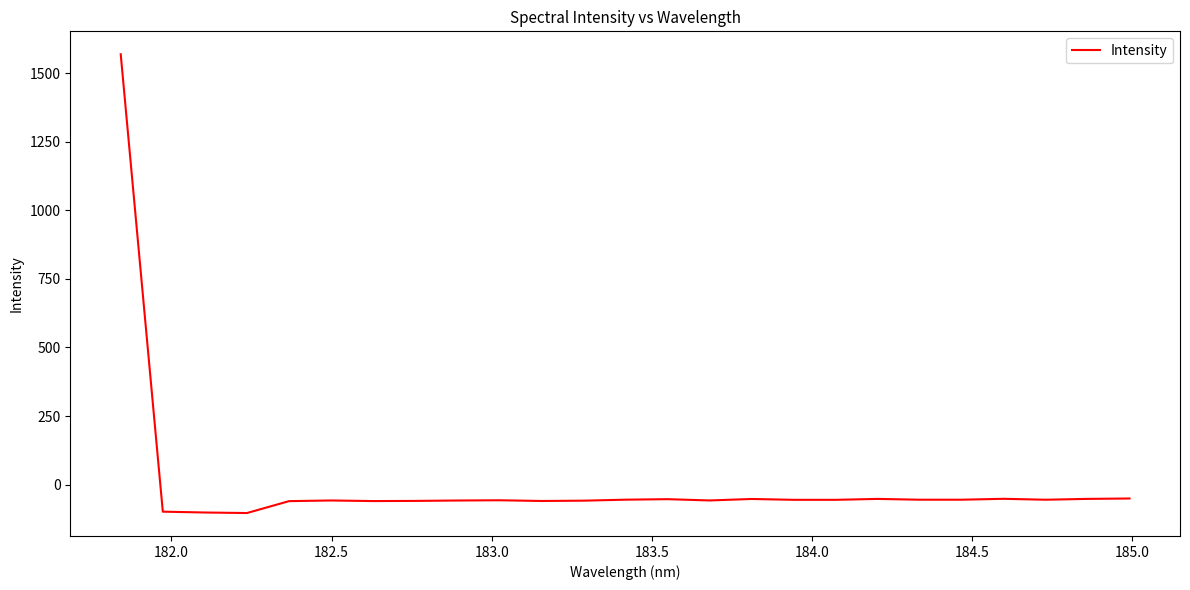

What is the smallest value displayed?

-103.4